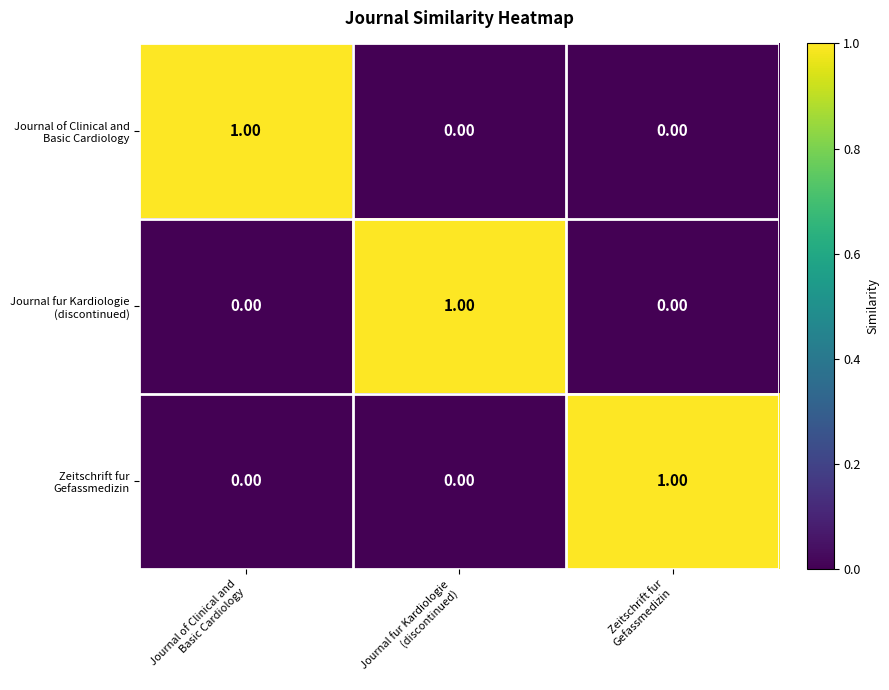

At how many categories does at least one series exceed 0?

3